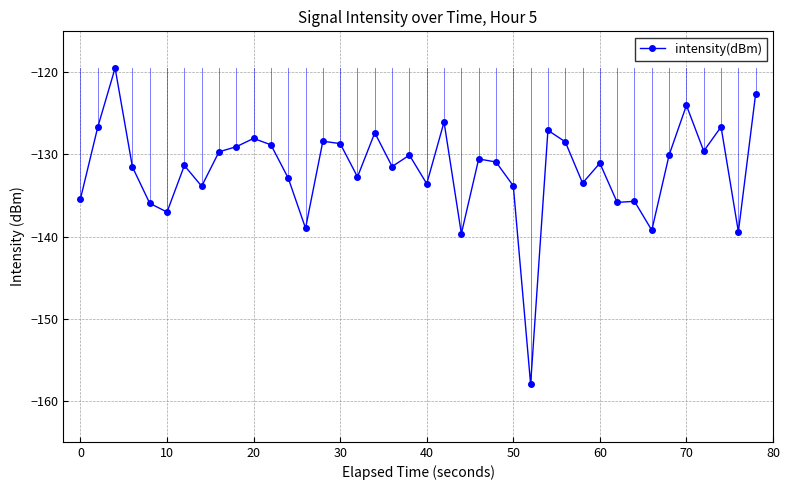

What is the maximum value shown in the chart?

-119.5